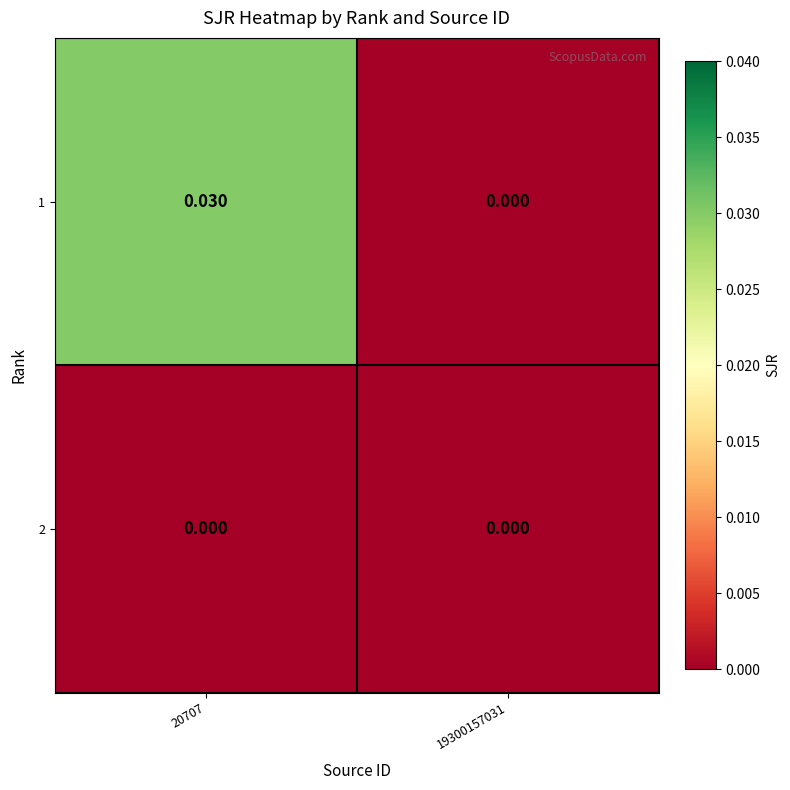

How many positive values does the 1 series have?

1